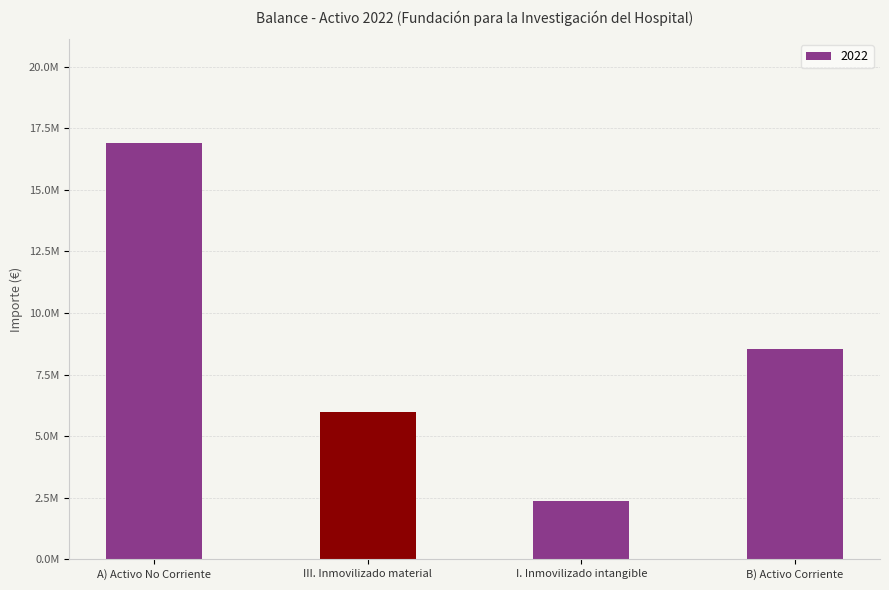

Rank the categories by value from lowest to highest.

I. Inmovilizado intangible, III. Inmovilizado material, B) Activo Corriente, A) Activo No Corriente